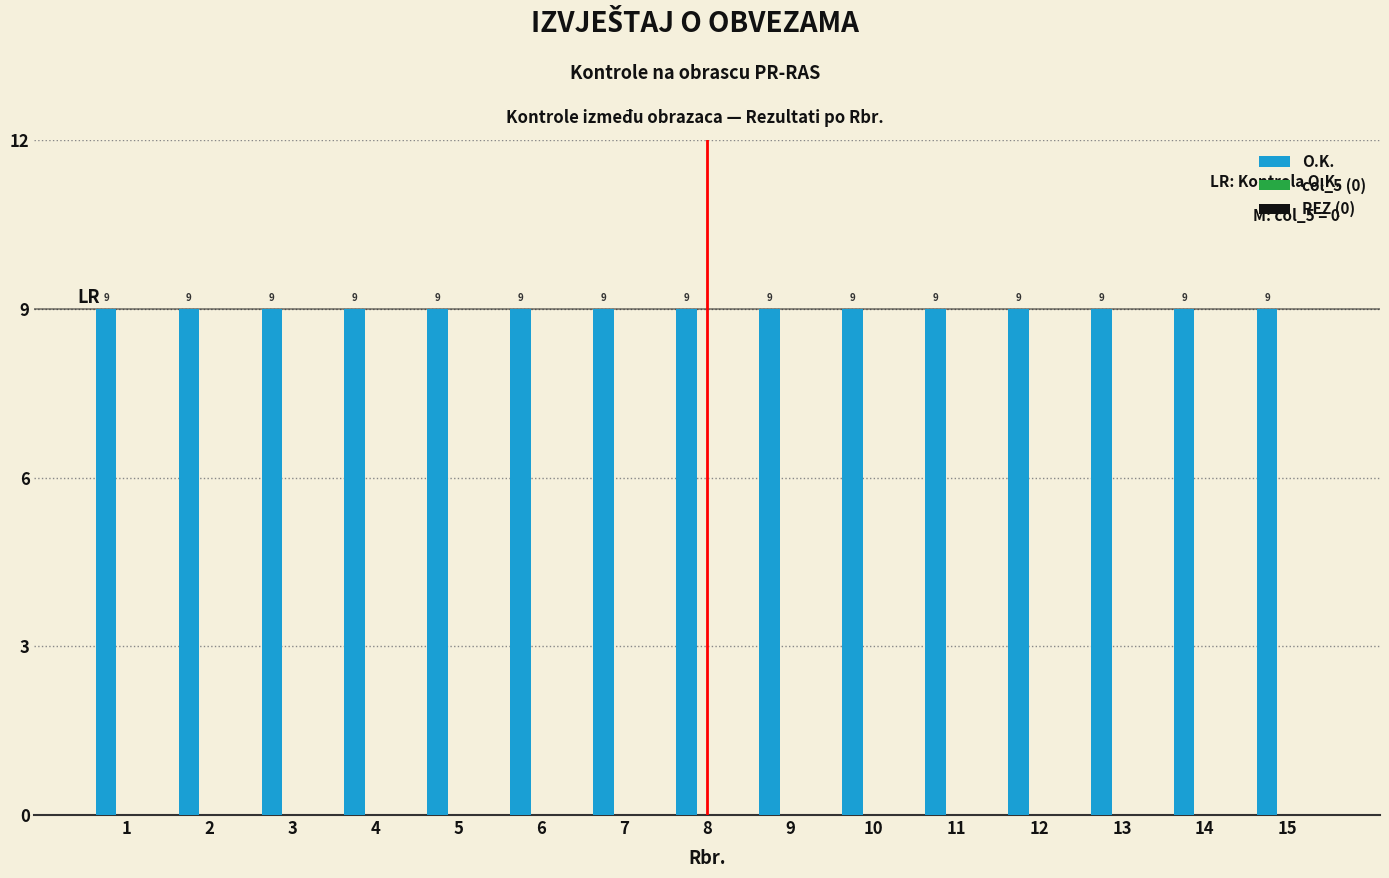

Where is O.K. nearest to the value 9?

1